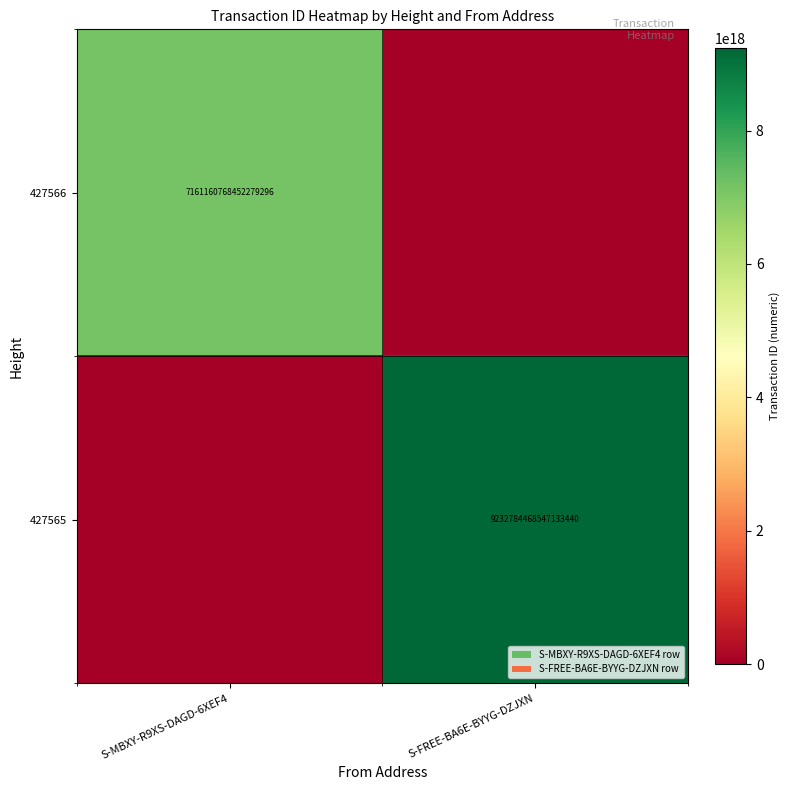

How many categories are shown in the chart?

2